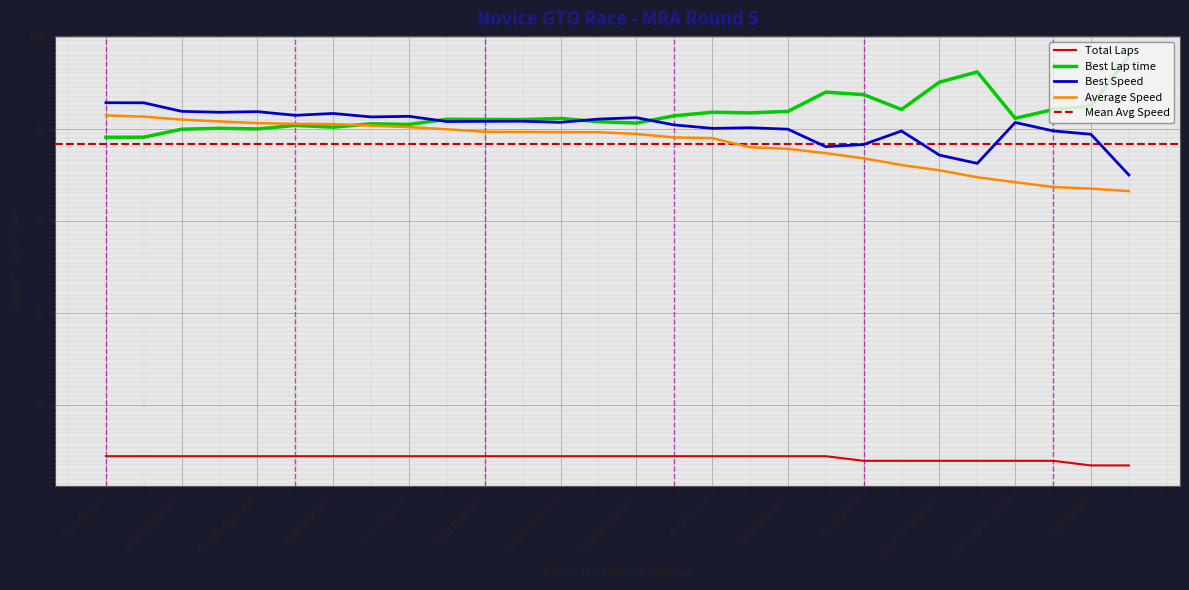

What is the total value across all series at Dylan Welch?

255.5